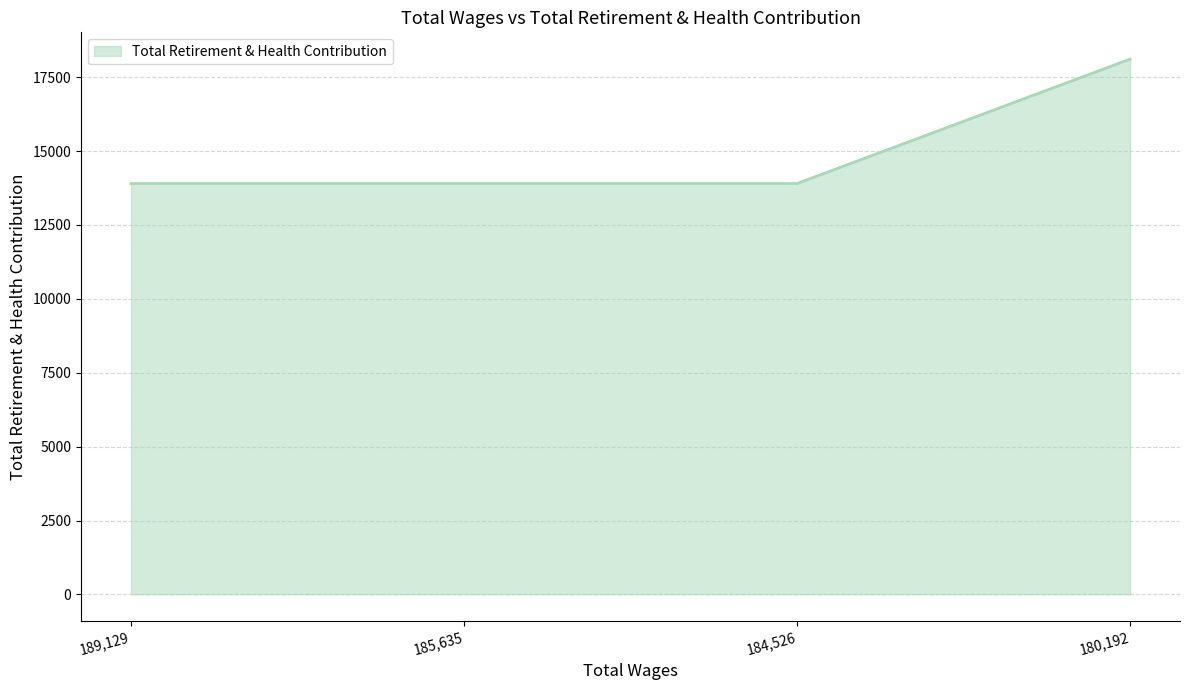

Reading right to left, what are all the values shown in this chart?

18111	13901	13901	13901